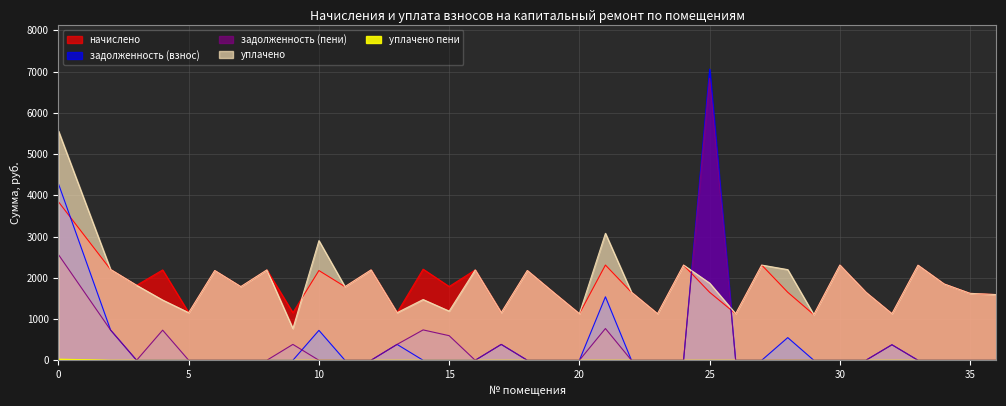

True or false: уплачено пени and уплачено intersect in this chart.

False